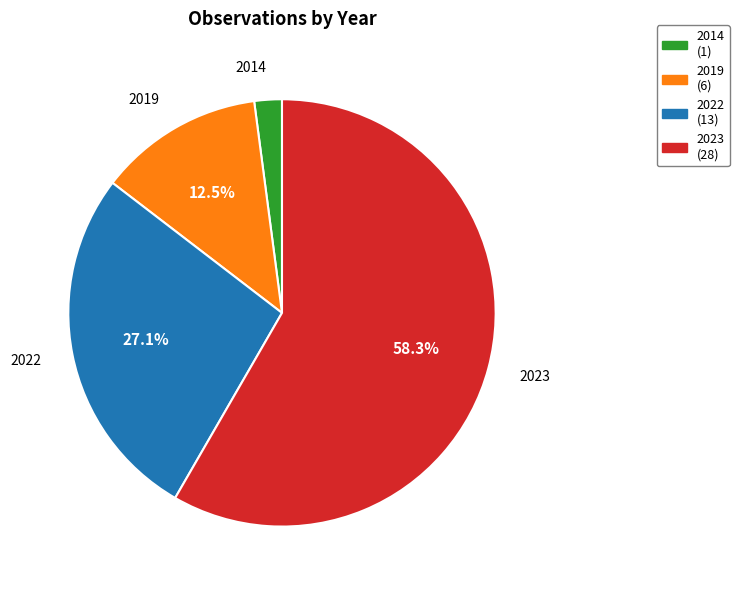

What percentage is the 2022 slice, to the nearest percent?

27%